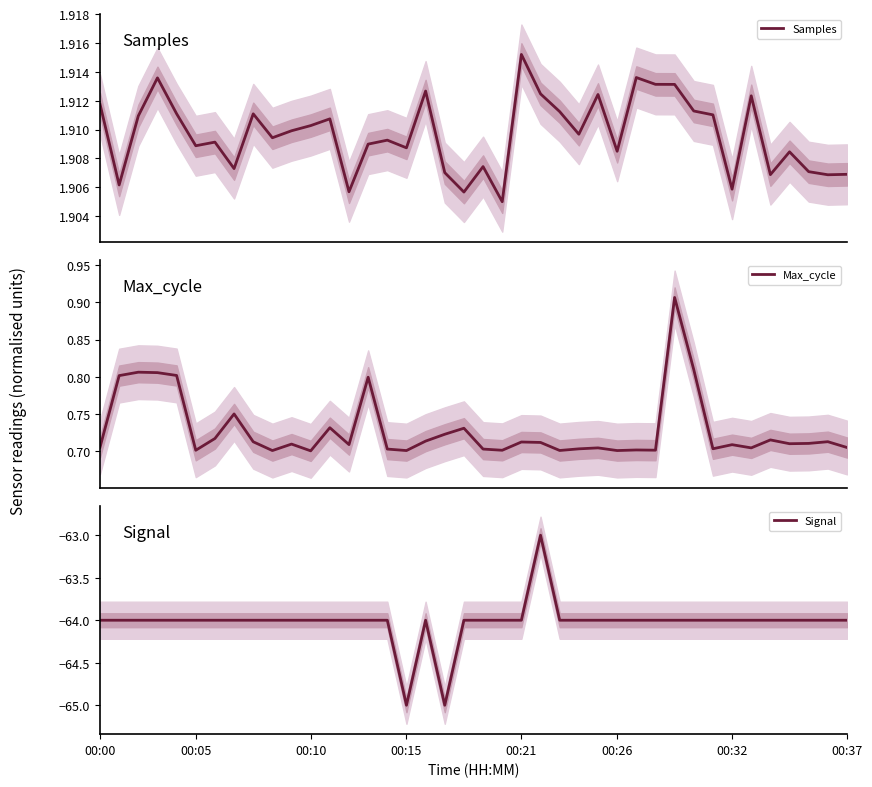

The Signal series shows -21 at 00:26. True or false?

False